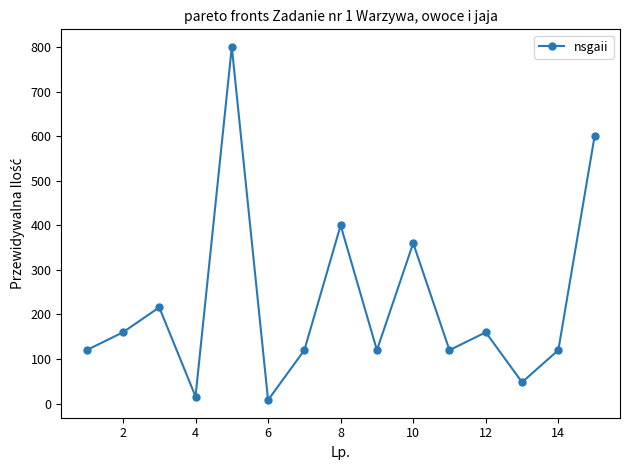

How many interior local peaks (higher than both neighbors) does the data have?

5